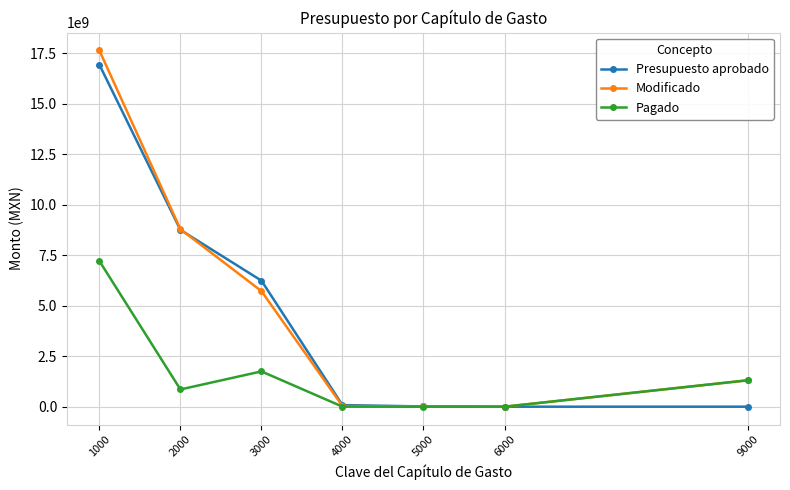

What is the value of the Modificado point at the 5th from the left?

9592992.8